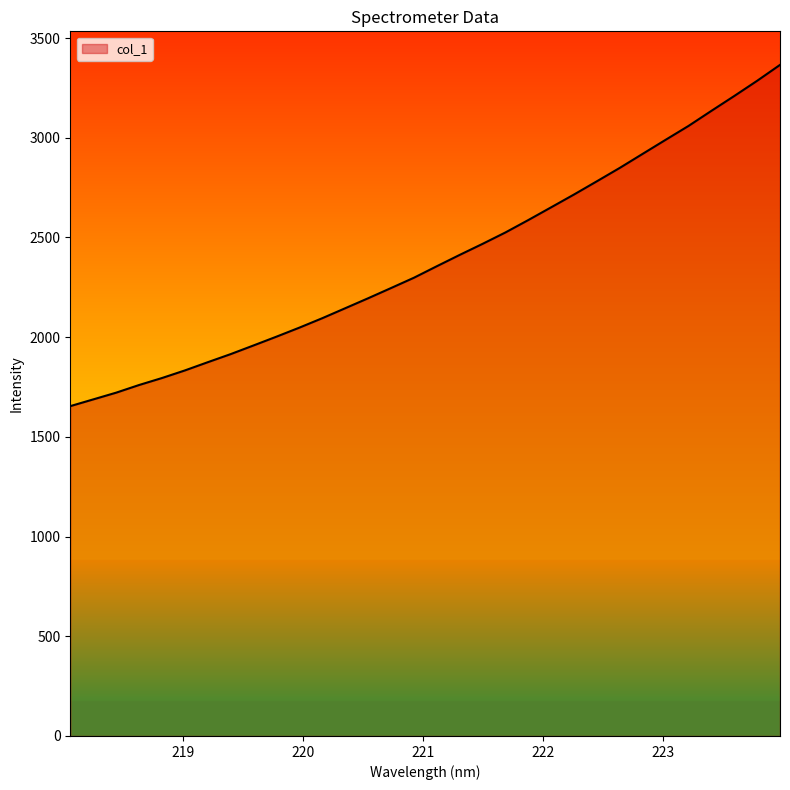

What is the smallest value displayed?

1654.2